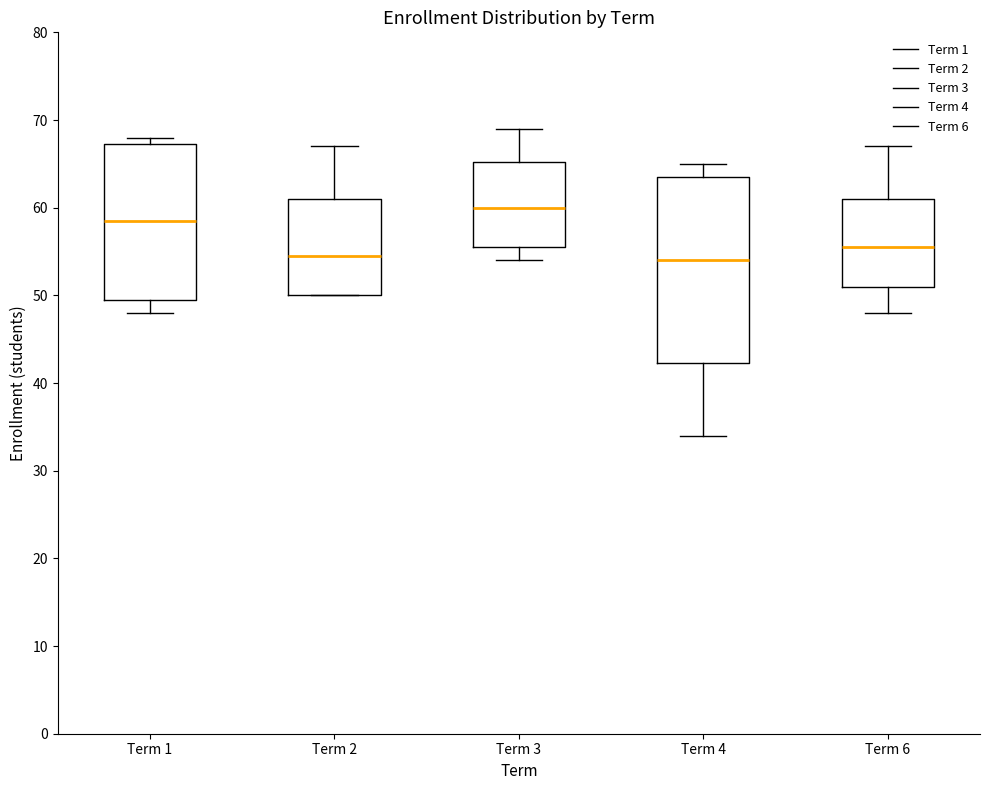

Reading left to right, transcribe this box plot: for each box, give where its median line is, the range the box spans, and where its two whiskers end, as read against the y-axis. The values are not printed on the chart, so give them approximately, as read against the axis.

Term 1: median 59, box 50 to 67, whiskers 48 to 68
Term 2: median 55, box 50 to 61, whiskers 50 to 67
Term 3: median 60, box 56 to 65, whiskers 54 to 69
Term 4: median 54, box 42 to 64, whiskers 34 to 65
Term 6: median 56, box 51 to 61, whiskers 48 to 67